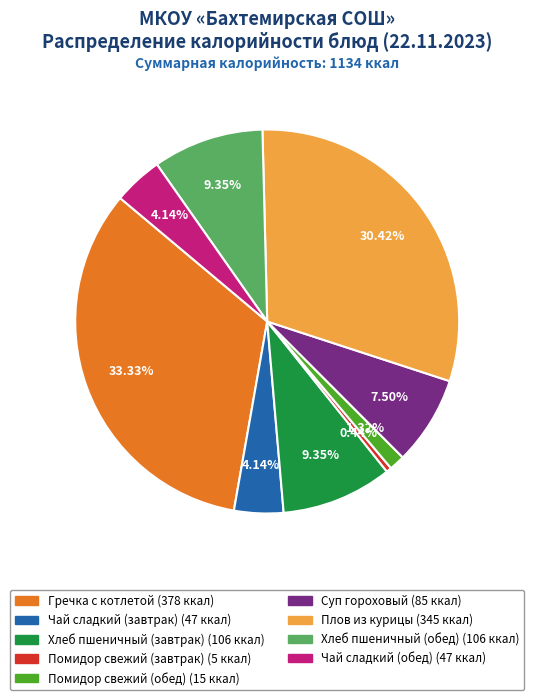

Does Помидор свежий (завтрак) account for over 50% of the chart?

No